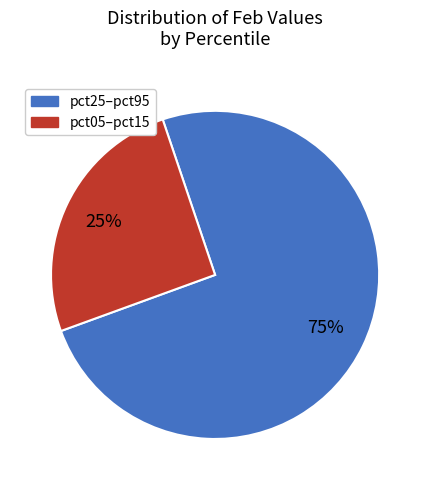

How many segments does this pie chart have?

2